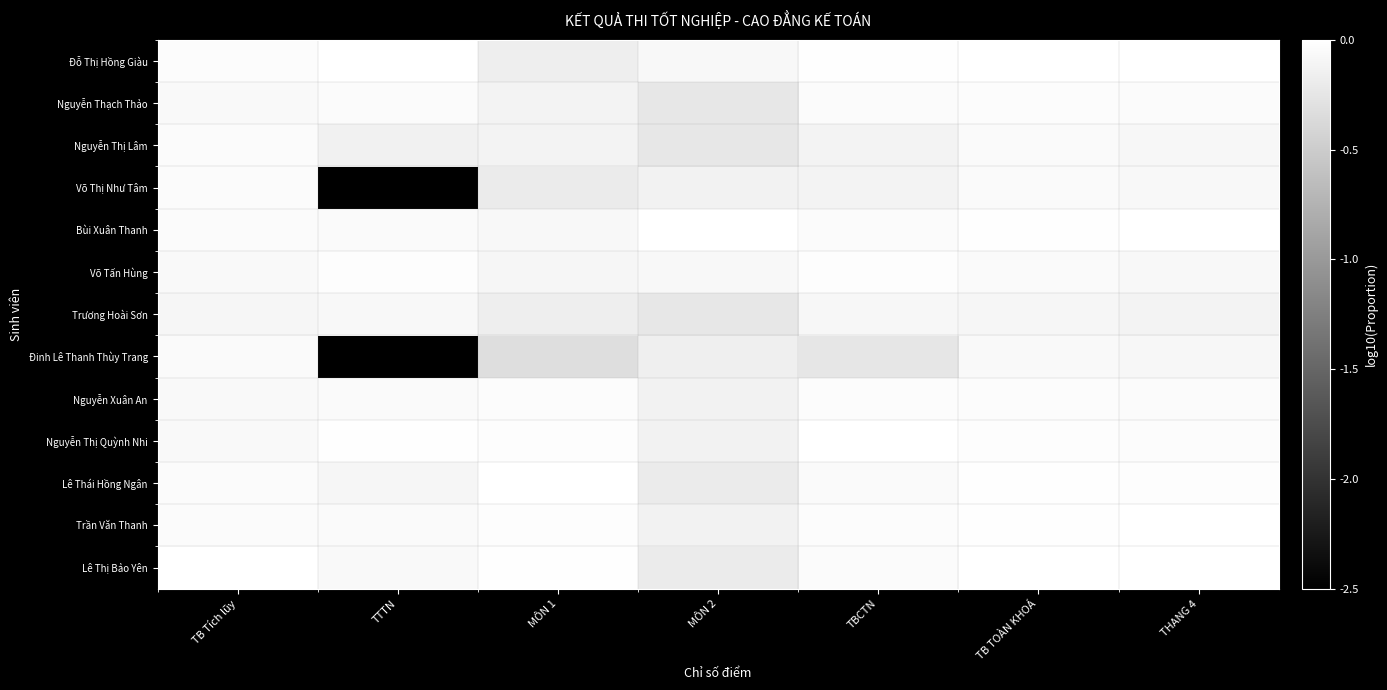

At which category is the sum across all series the highest?

TB TOÀN KHOÁ